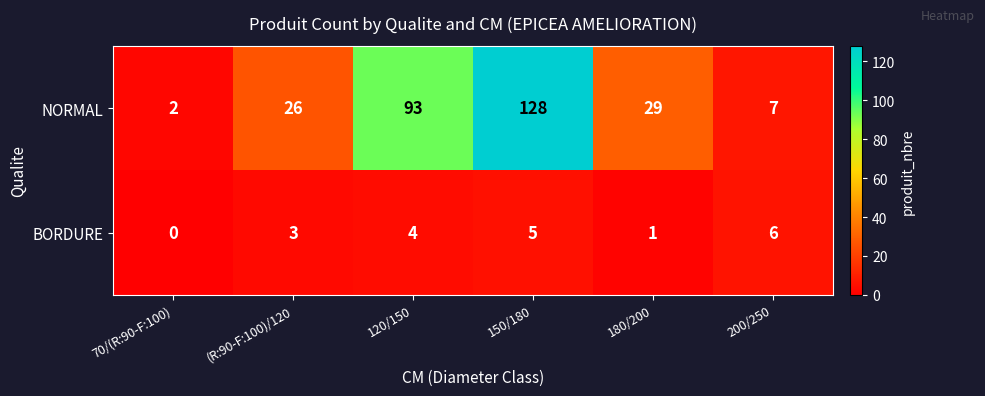

Which series has the widest spread of values?

NORMAL